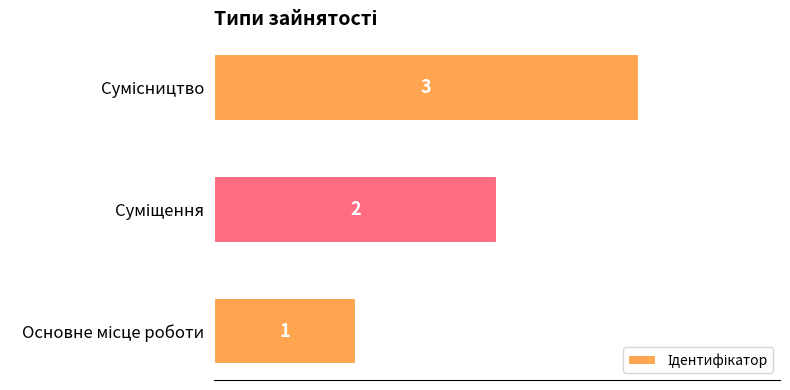

What is the maximum value shown in the chart?

3